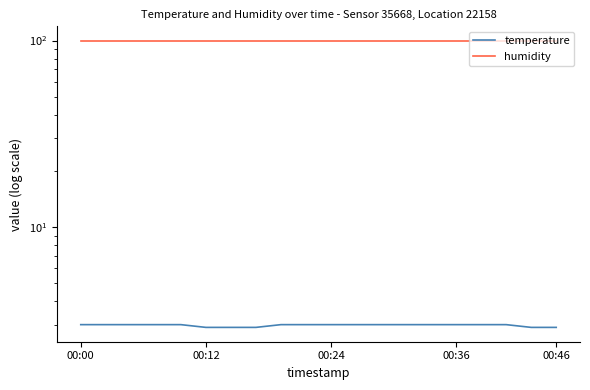

Which has a higher value, 18 or 00:00?

00:00